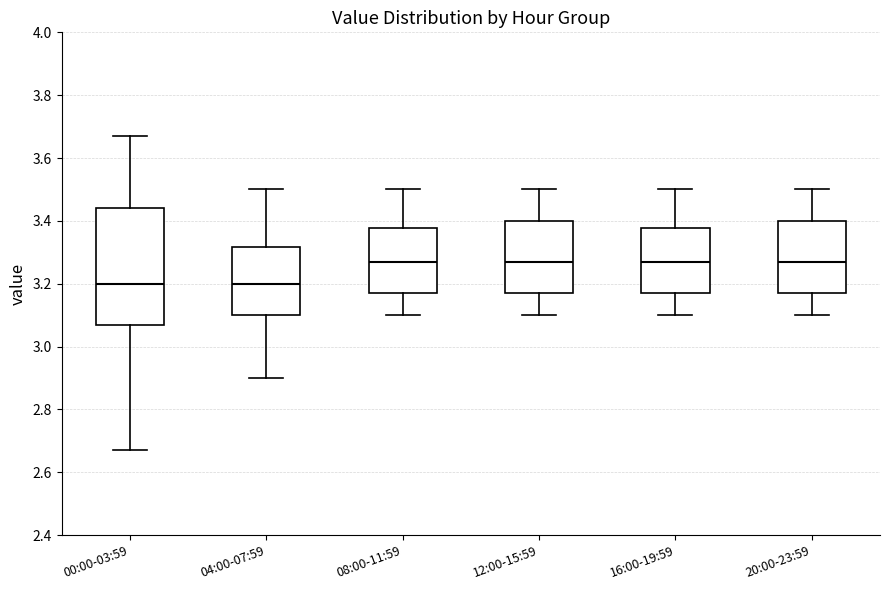

Where does the upper whisker of the box for 20:00-23:59 end on the y-axis? The values are not printed on the chart, so give them approximately, as read against the axis.

3.50